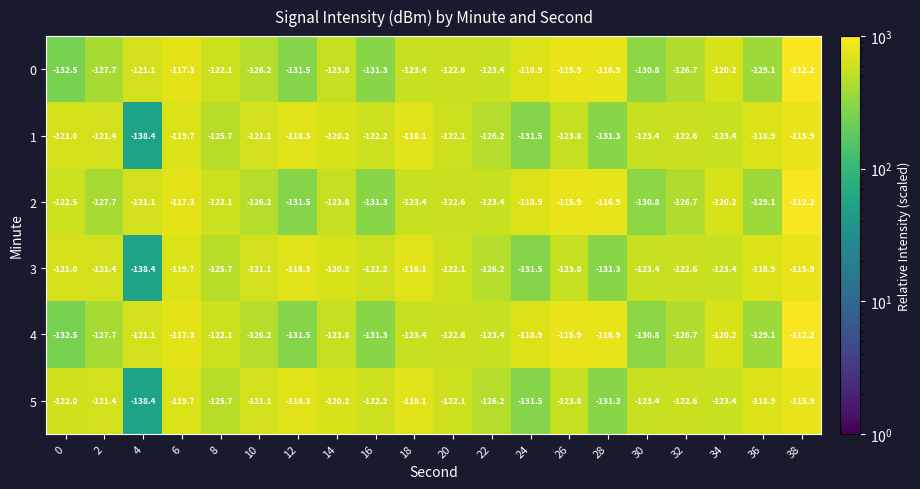

At which category does the chart reach its minimum across all series?

4